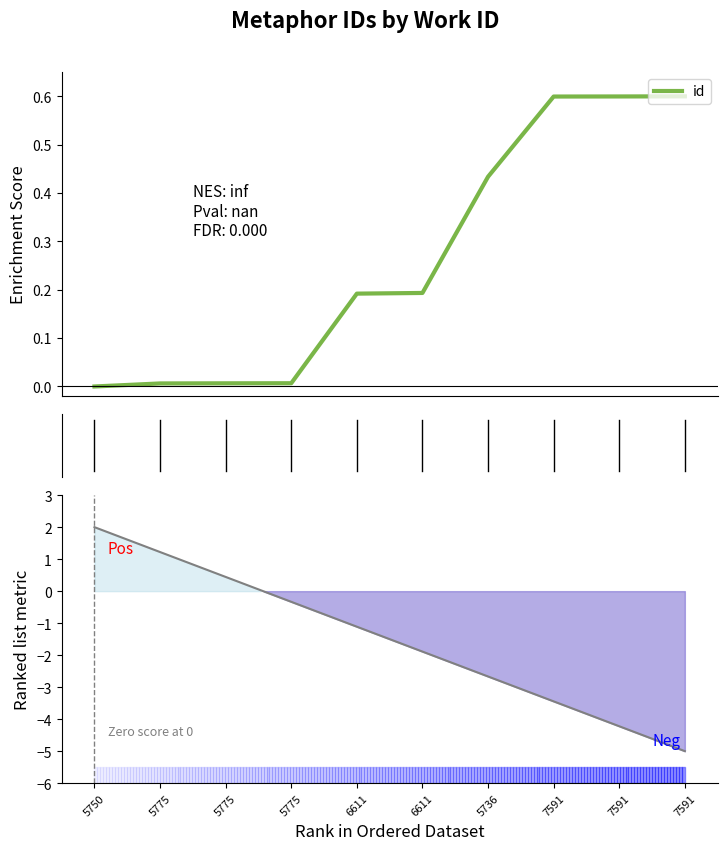

What value does the data have at 6611?

0.2